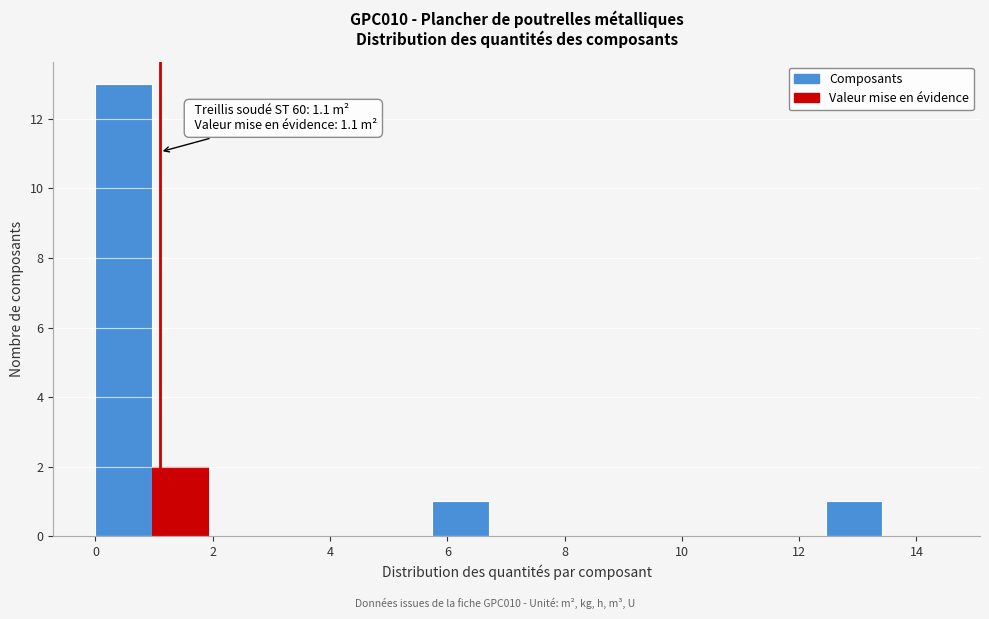

Which range on the x-axis has the tallest bar?

0.0 to 1.0